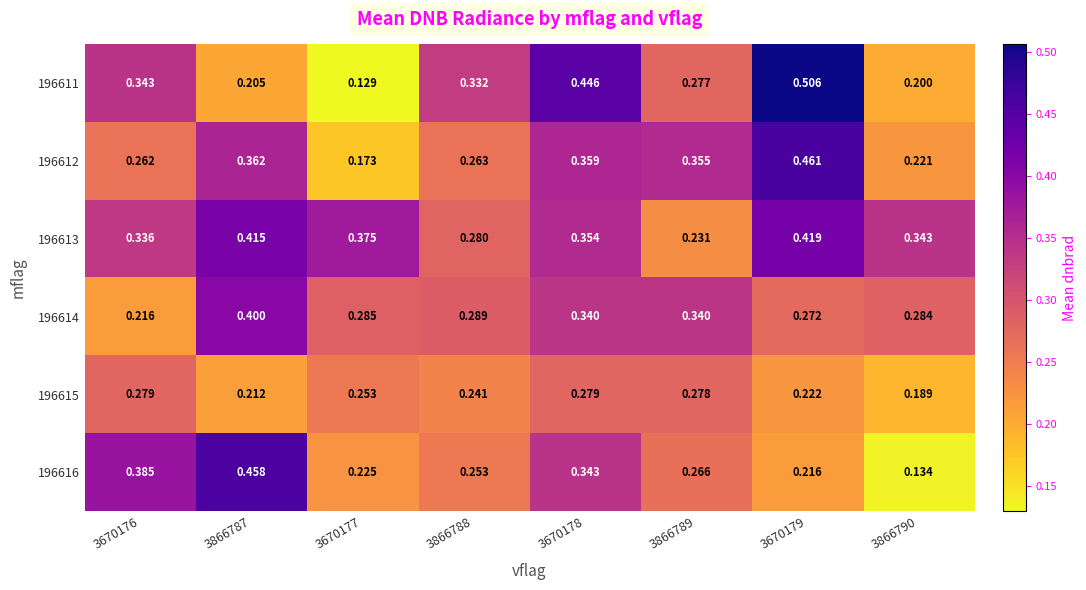

Which series has the largest total across all categories?

196613